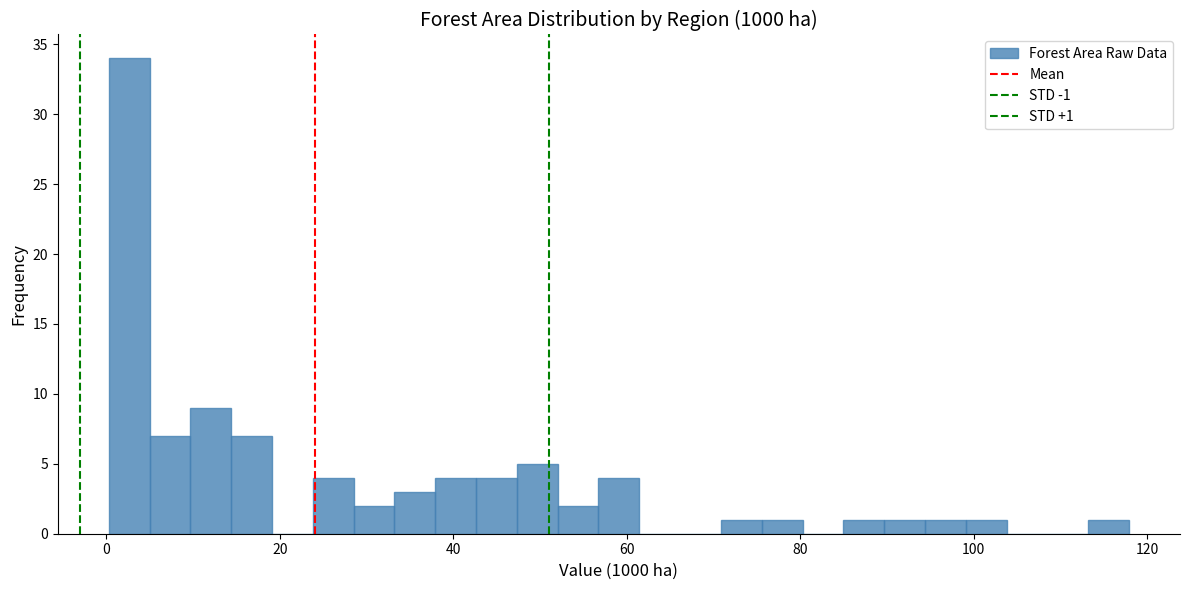

Read against the x-axis, roughly where is the centre of the tallest bar?

2